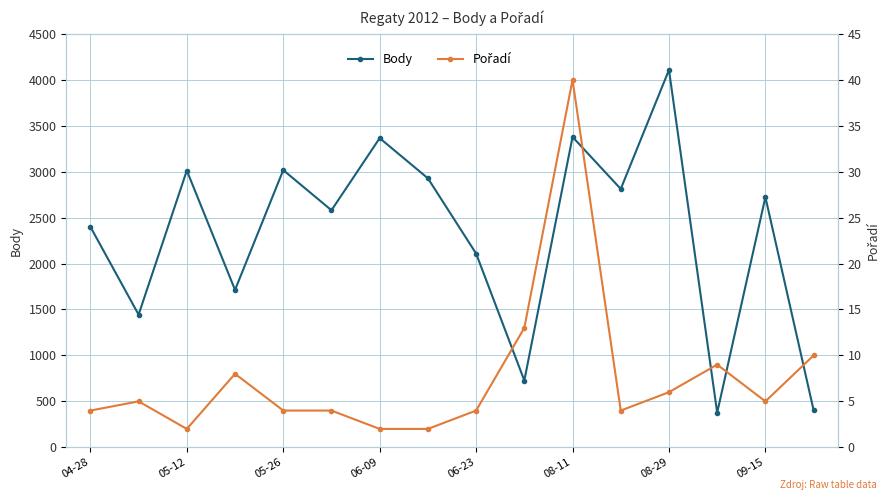

How many values in the Pořadí series exceed 5?

6